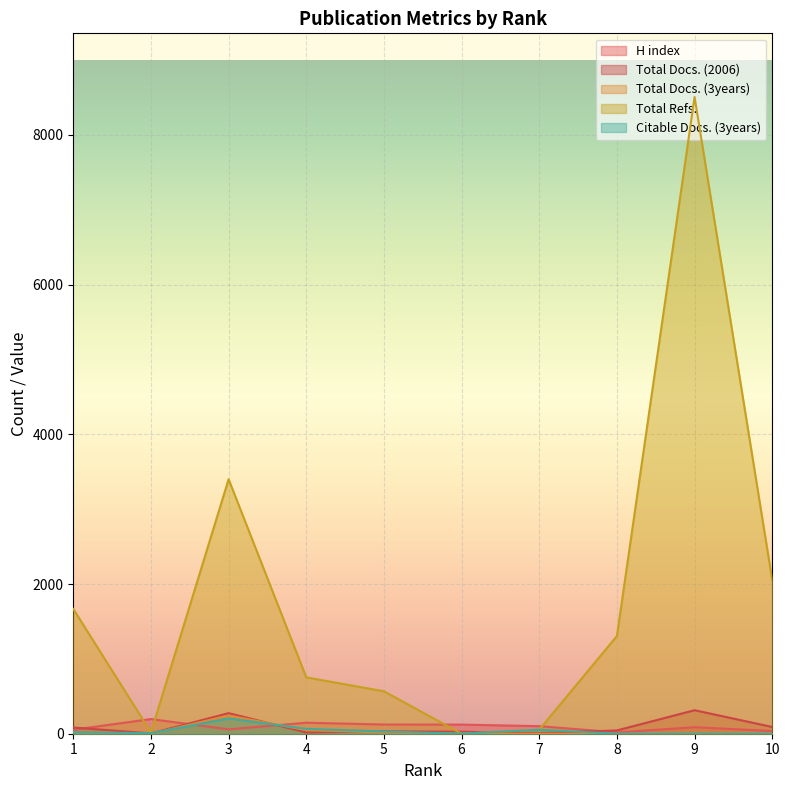

What is the total value across all series at 7?

215